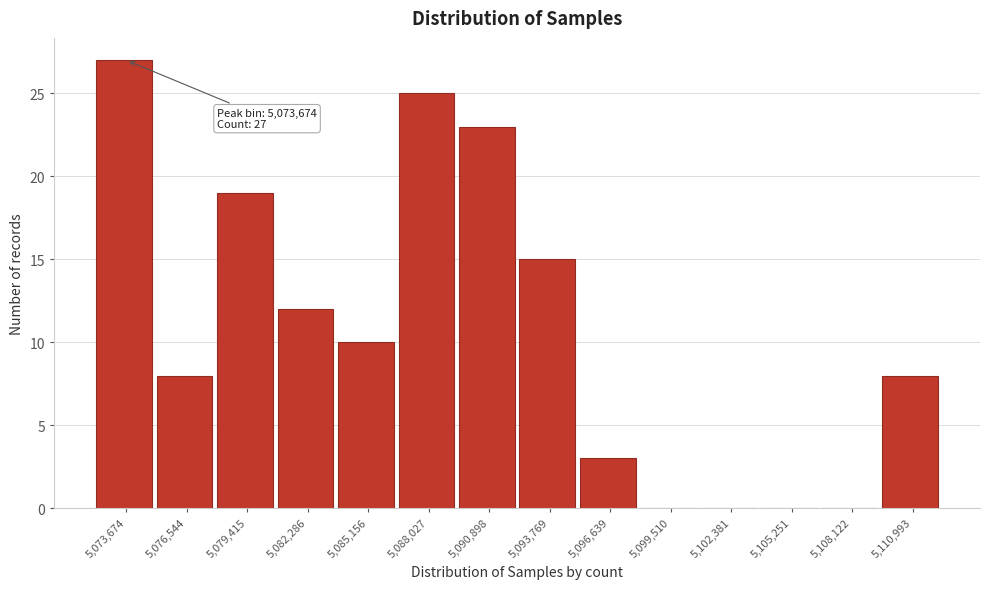

Reading left to right, extract all data points from this chart.

5,073,674=27	5,076,544=8	5,079,415=19	5,082,286=12	5,085,156=10	5,088,027=25	5,090,898=23	5,093,769=15	5,096,639=3	5,099,510=0	5,102,381=0	5,105,251=0	5,108,122=0	5,110,993=8